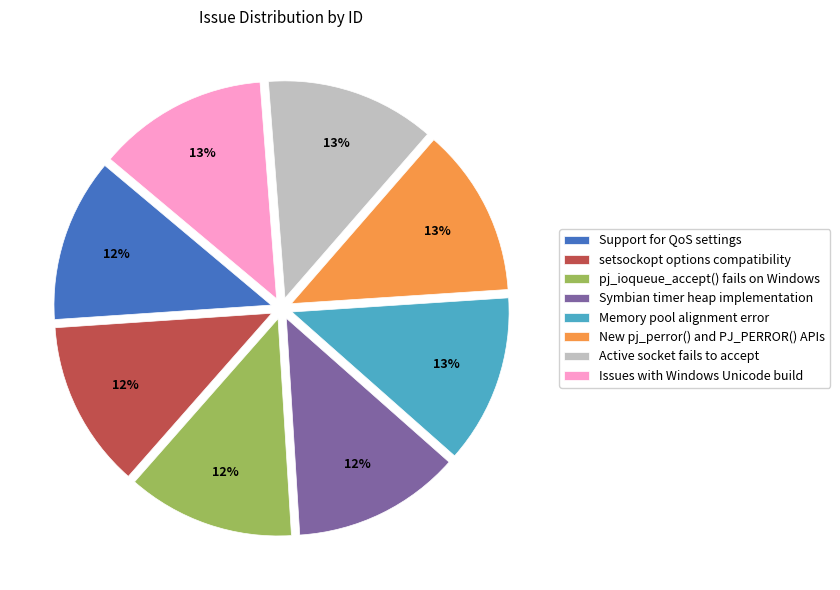

Is it true that Memory pool alignment error is 21% of the pie?

False